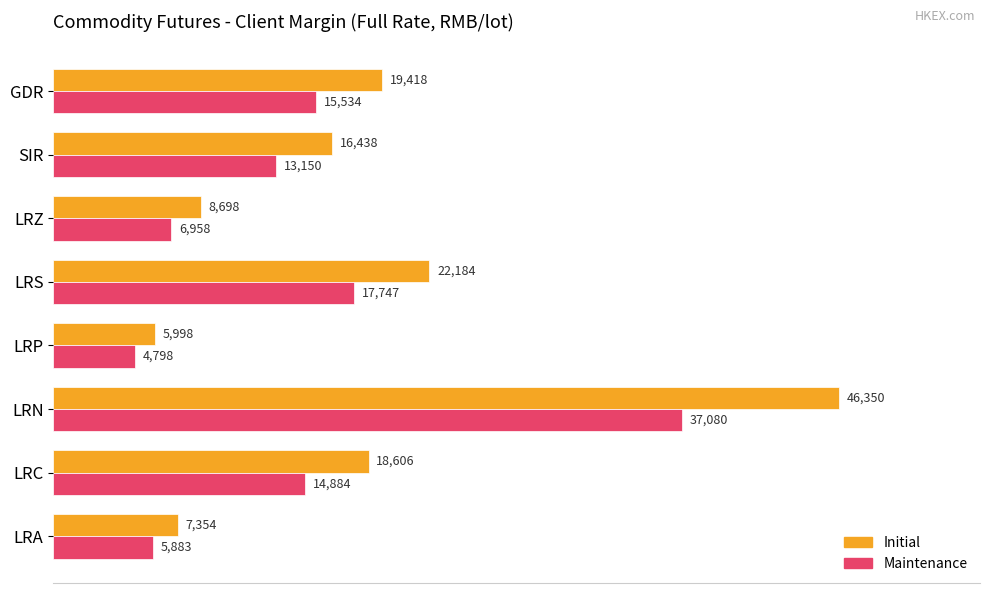

How many distinct data groups are displayed?

2